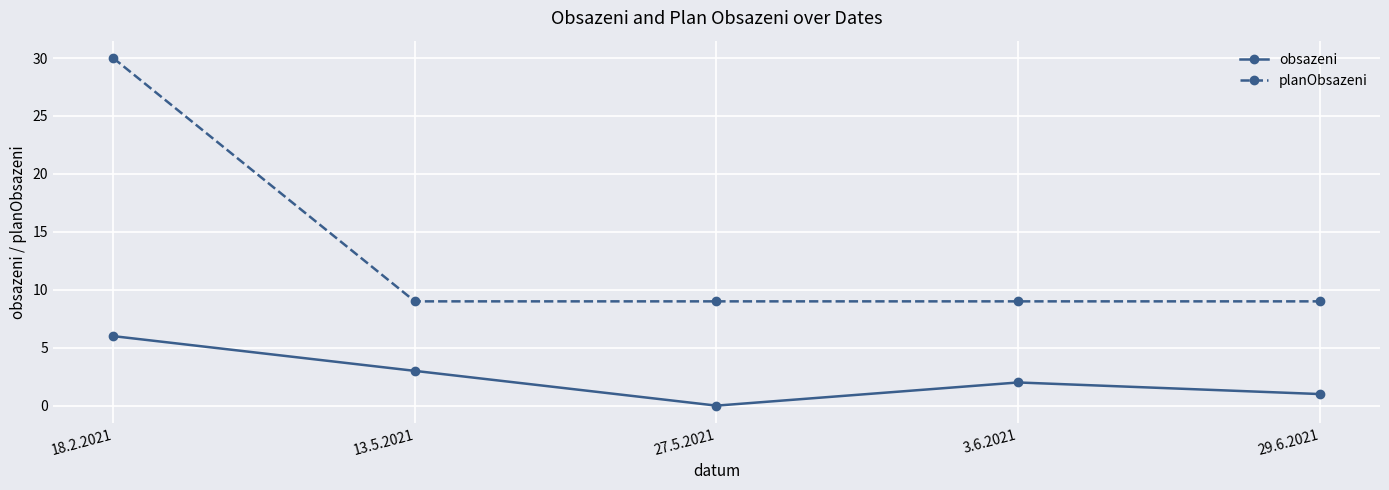

What is the average value of the planObsazeni series?

13